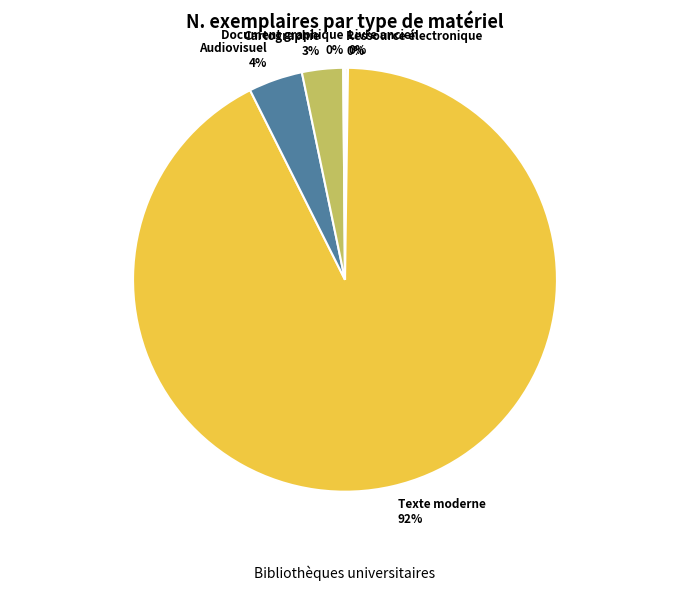

Does any single category account for the majority?

Yes